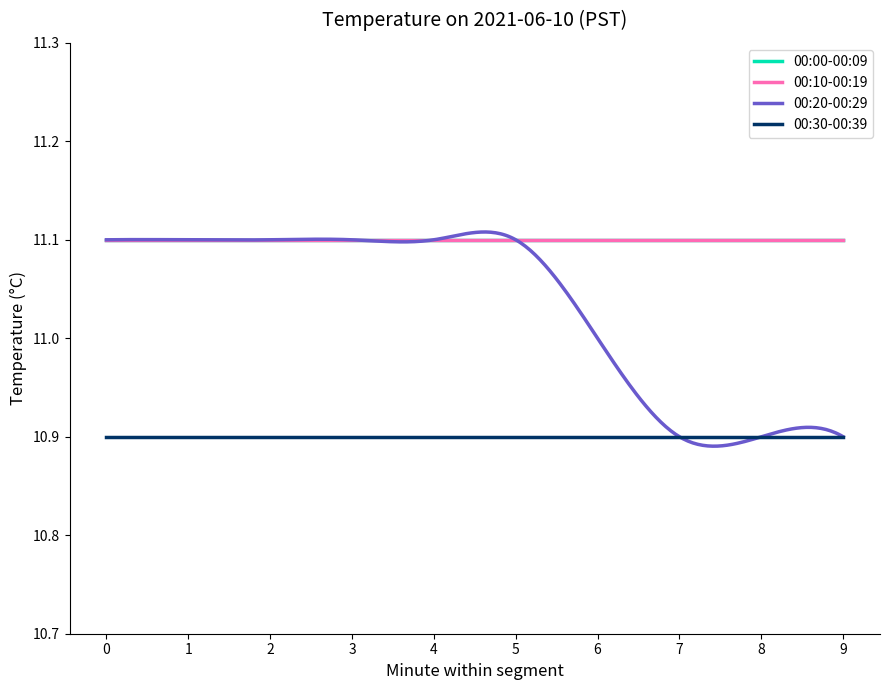

Does the chart display data point markers on the line(s)?

No